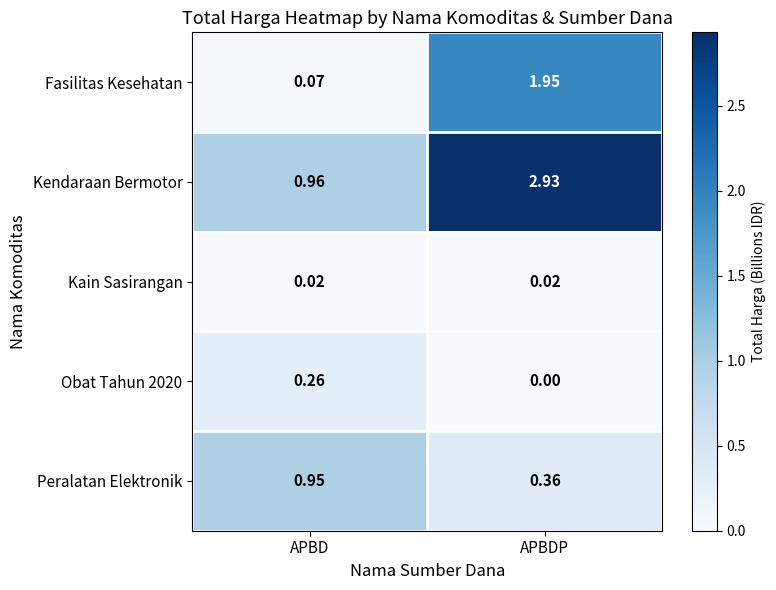

Between APBD and APBDP, which series saw the biggest shift?

Kendaraan Bermotor